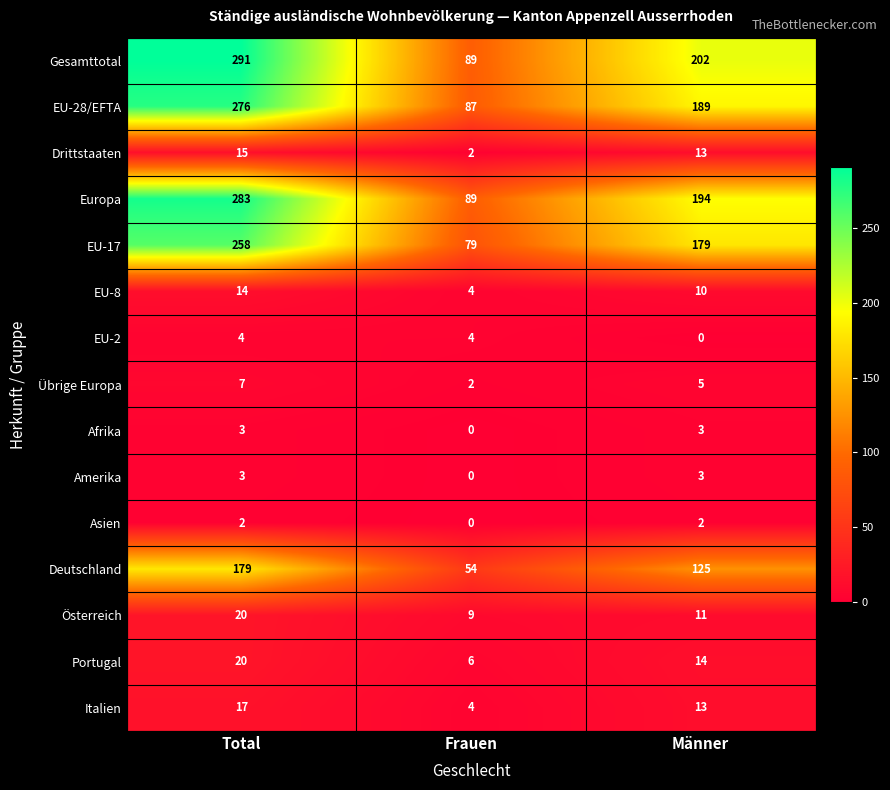

Which series has the widest spread of values?

Gesamttotal